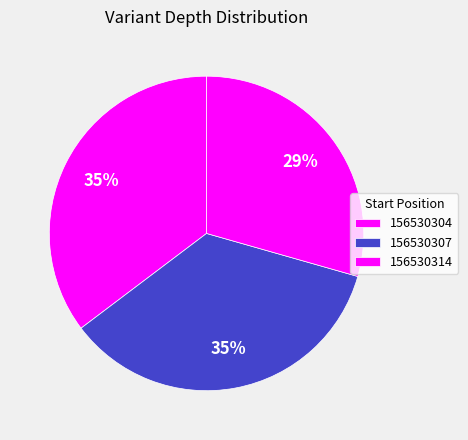

To the nearest percent, what portion does 156530307 represent?

35%